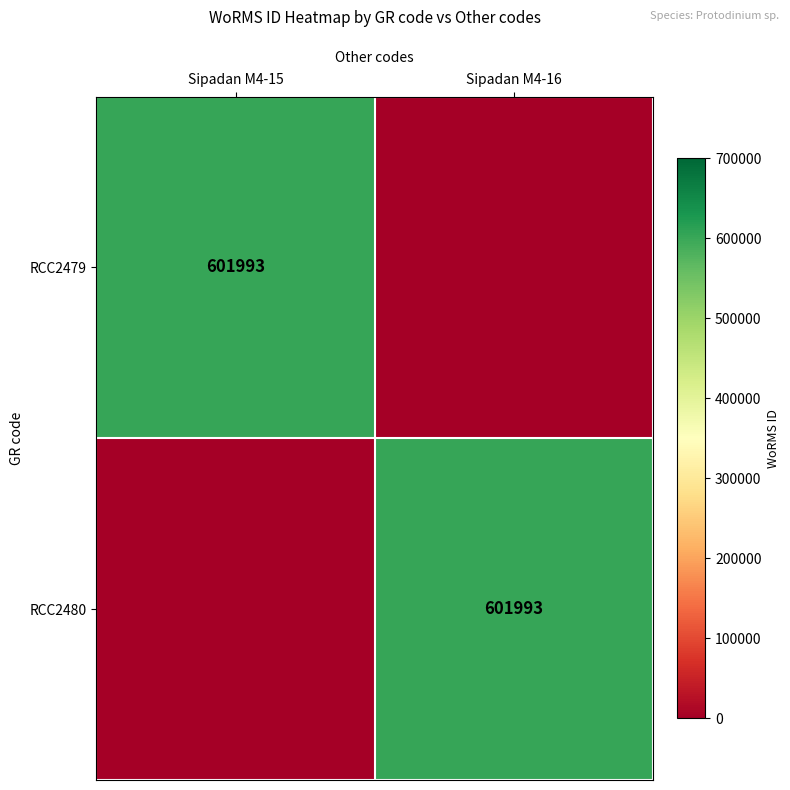

The value of RCC2480 at Sipadan M4-16 is 897313. True or false?

False